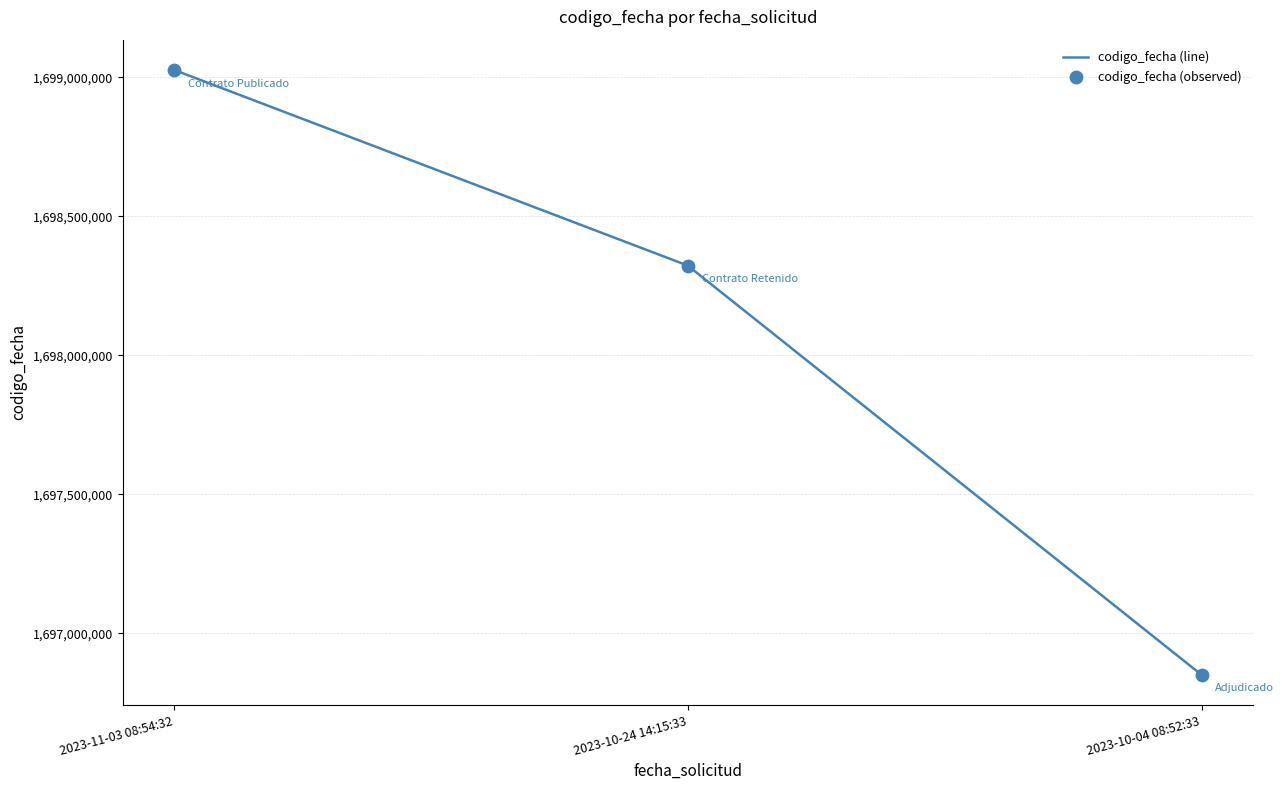

Rank the categories by value from highest to lowest.

2023-11-03 08:54:32, 2023-10-24 14:15:33, 2023-10-04 08:52:33